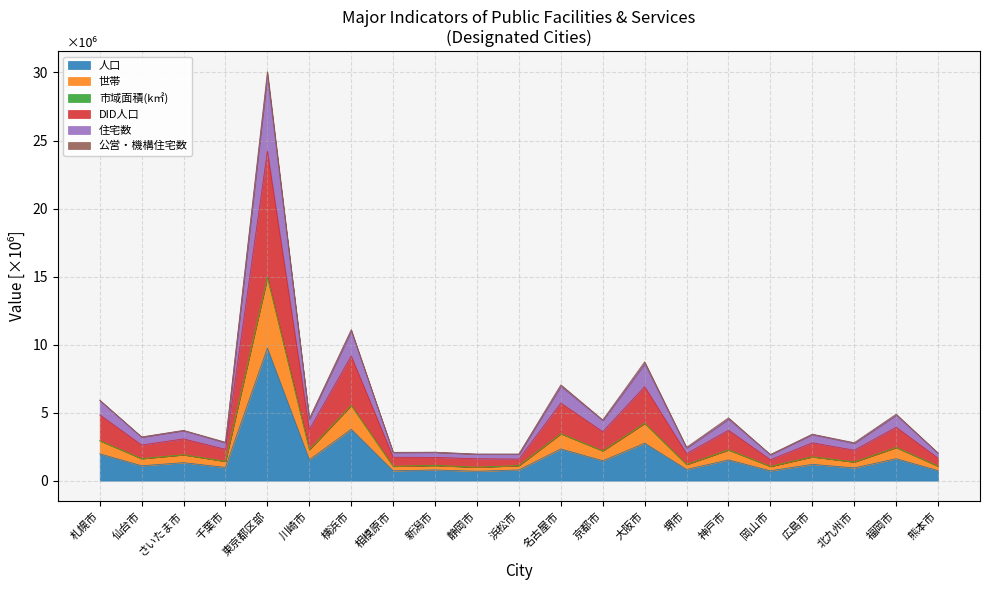

True or false: 世帯 and DID人口 cross at least once.

False